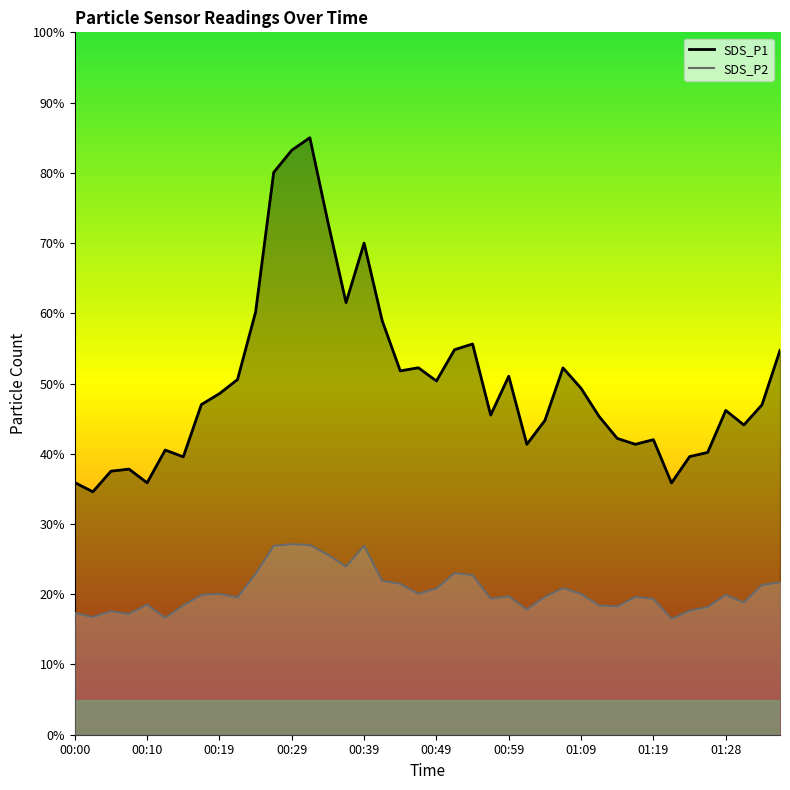

True or false: SDS_P2 and SDS_P1 cross at least once.

False